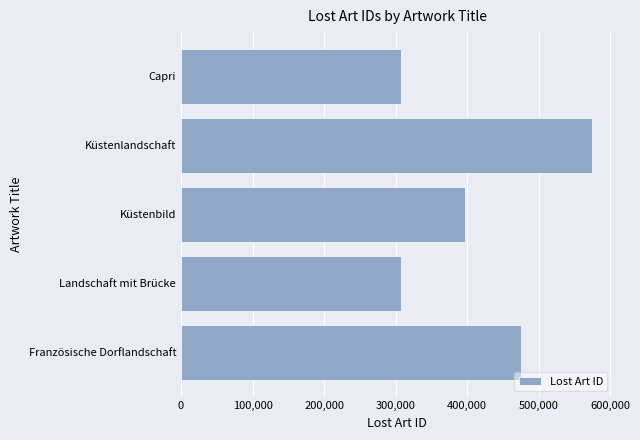

What is the smallest value displayed?

307602